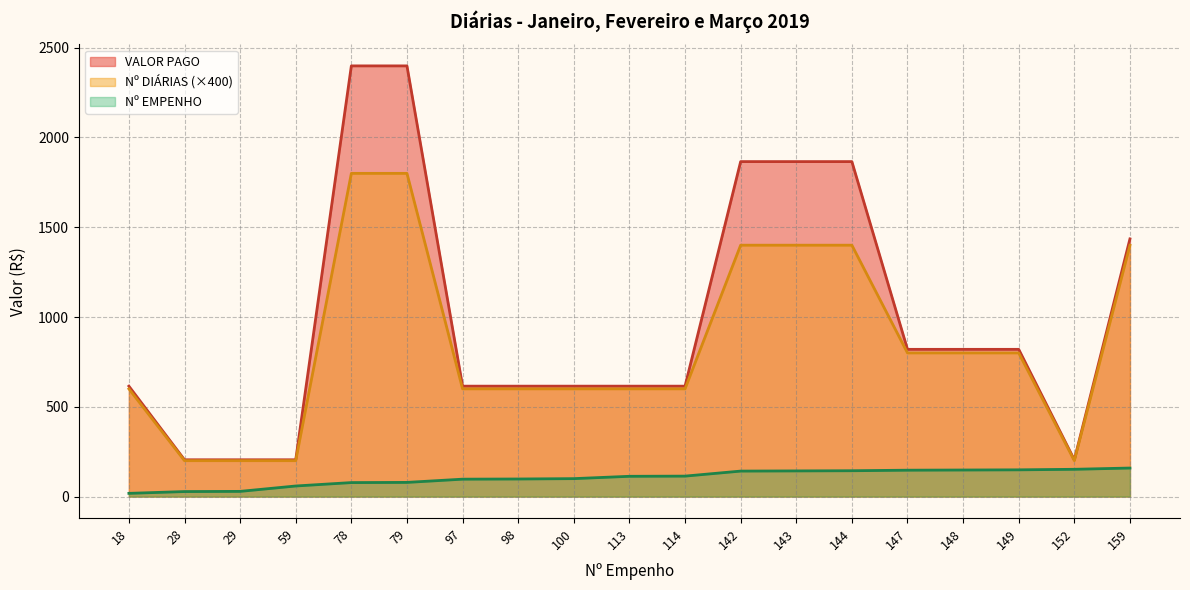

At which category is the sum across all series the highest?

79